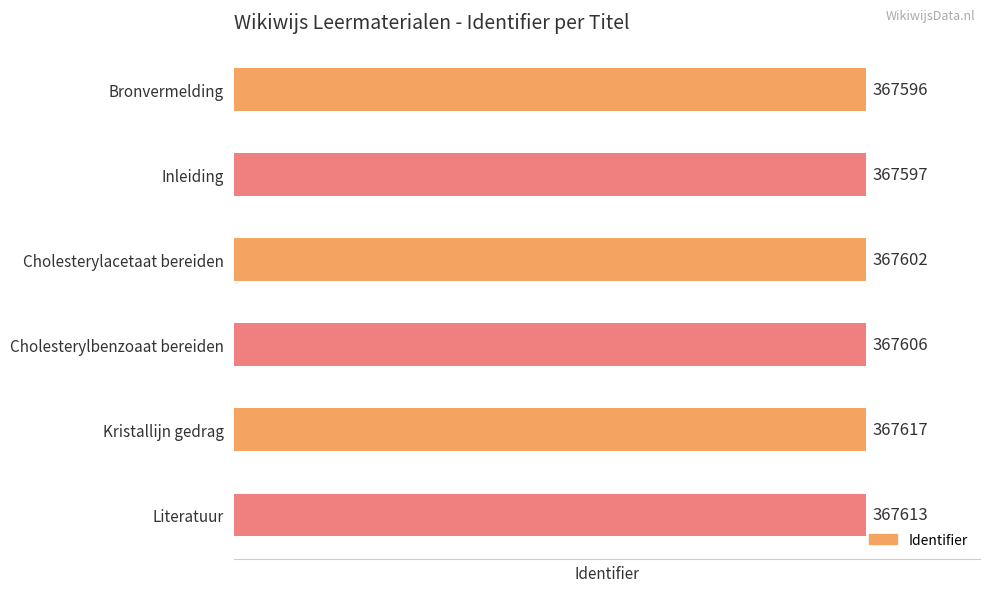

Reading top to bottom, what are all the values shown in this chart?

367596	367597	367602	367606	367617	367613